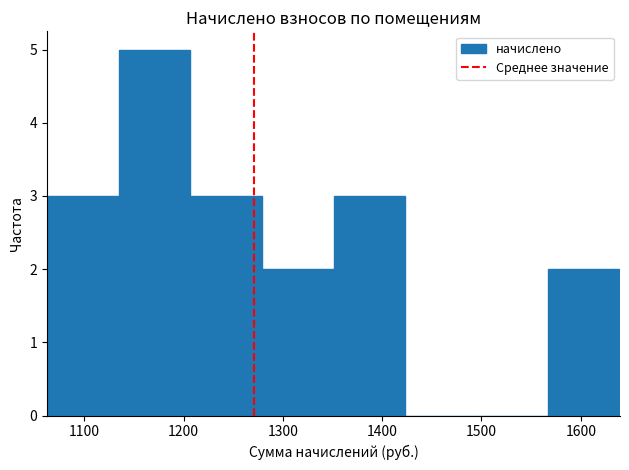

What is the height of the bar covering 1210 to 1280 on the x-axis? Neither the bar edges nor the heights are printed on the chart, so give them approximately, as read against the axes.

3